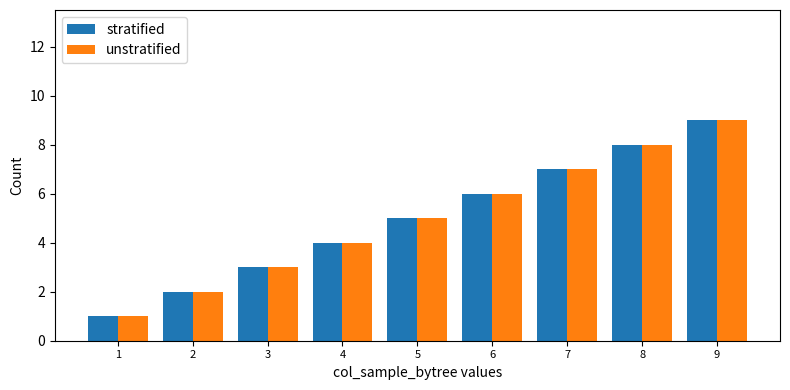

True or false: unstratified has a value of 7 at 5.

False